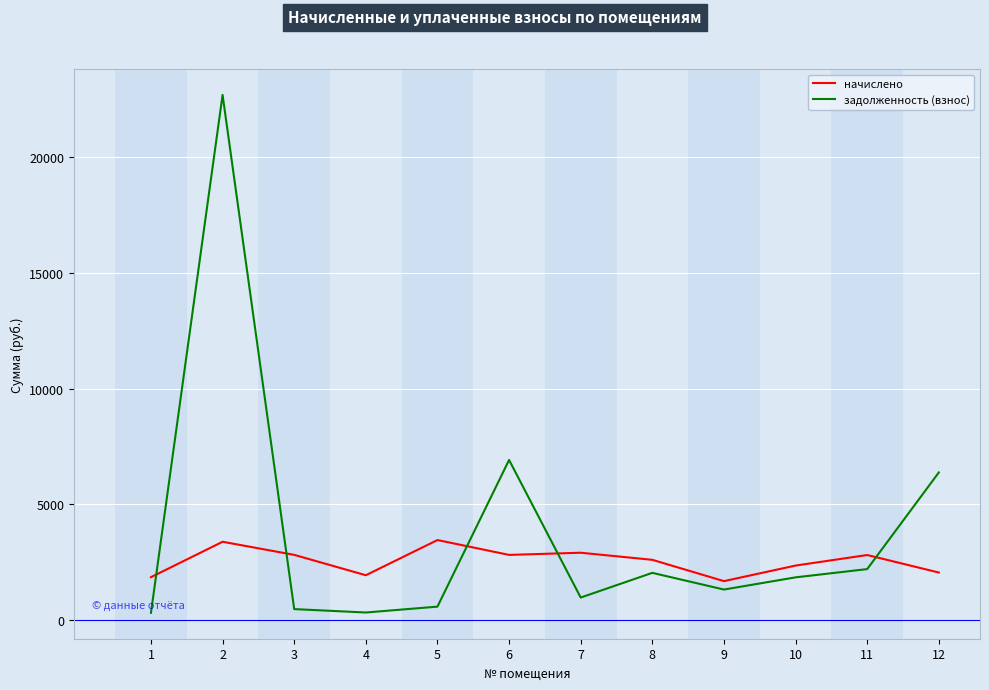

What is the total value across all series at 6?

9726.7